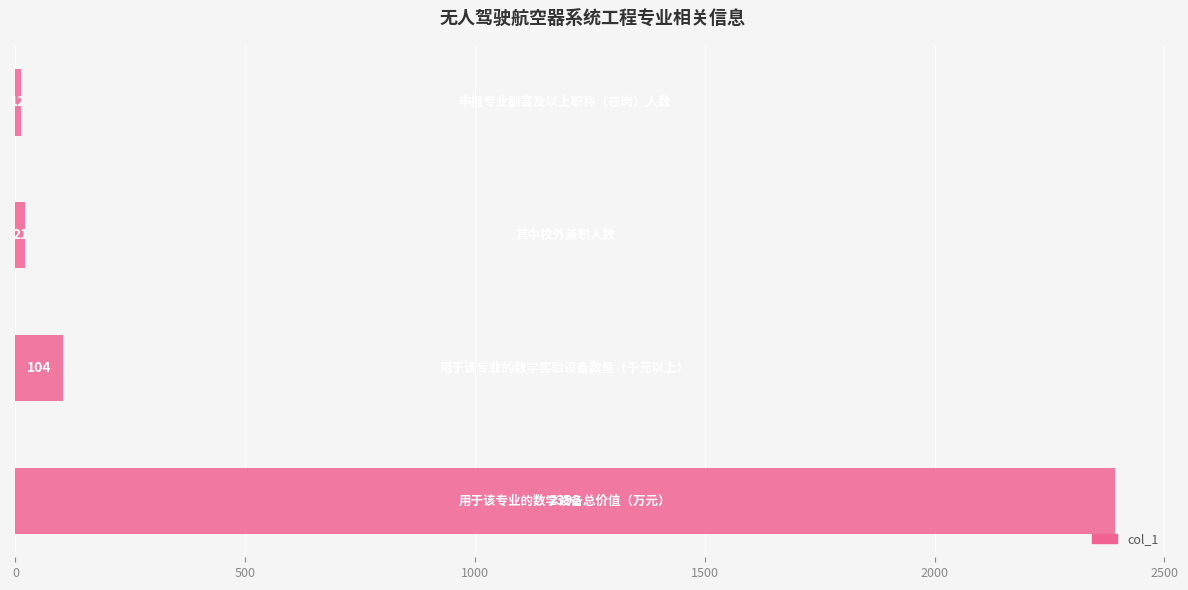

How many data points are less than 104?

2